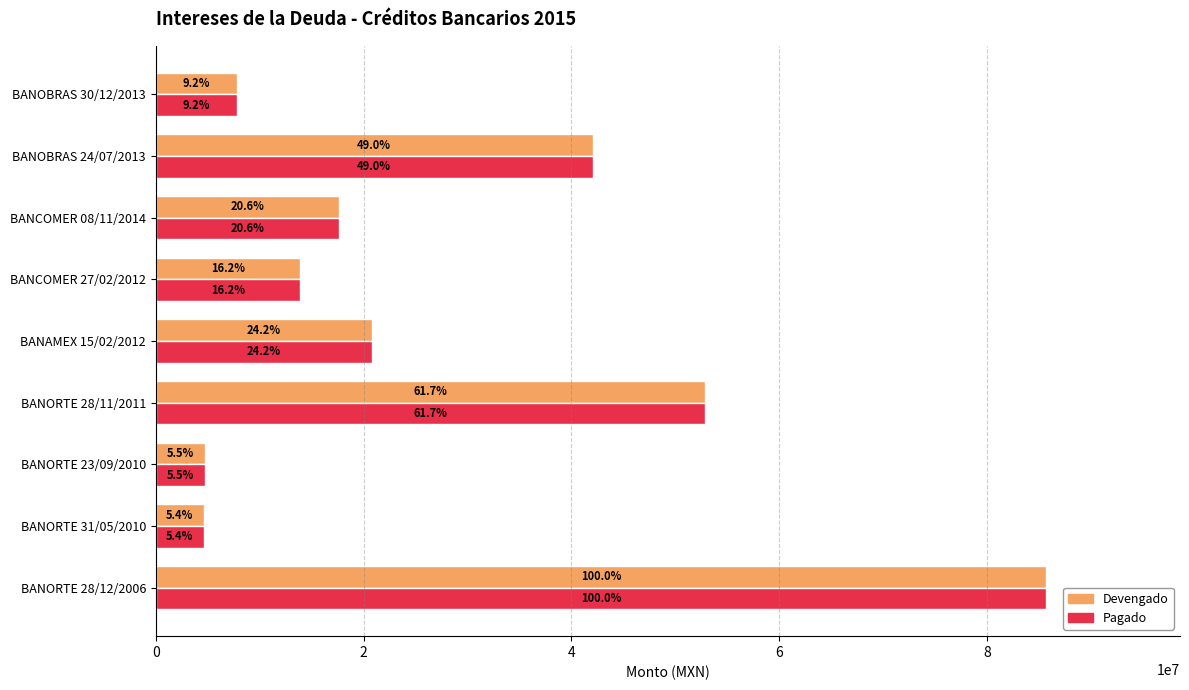

What are all the series names shown in the legend?

Devengado, Pagado